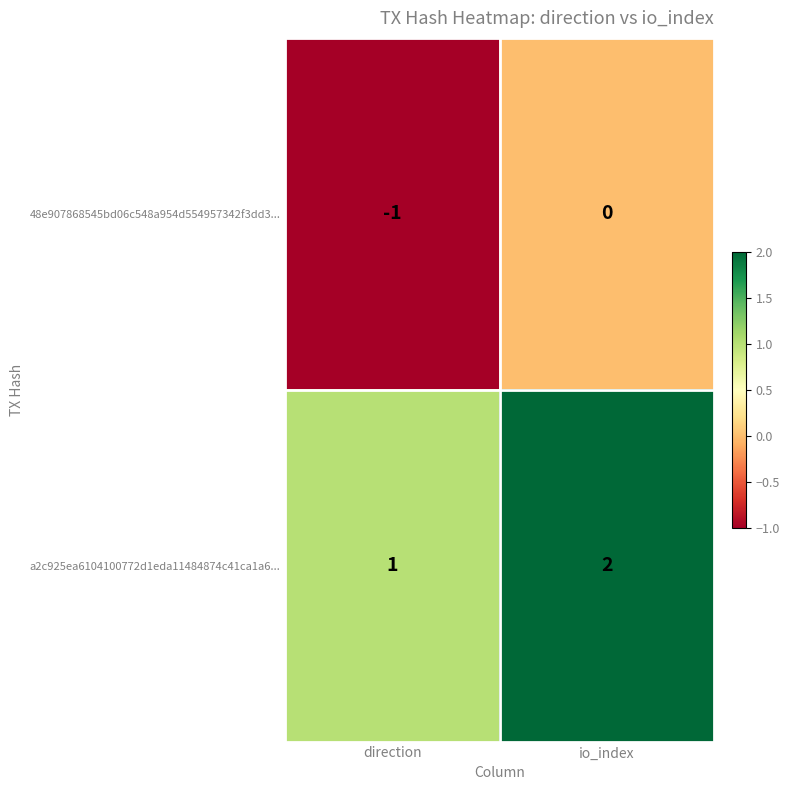

True or false: a2c925ea6104100772d1eda11484874c41ca1a6... has a value of 2 at io_index.

True